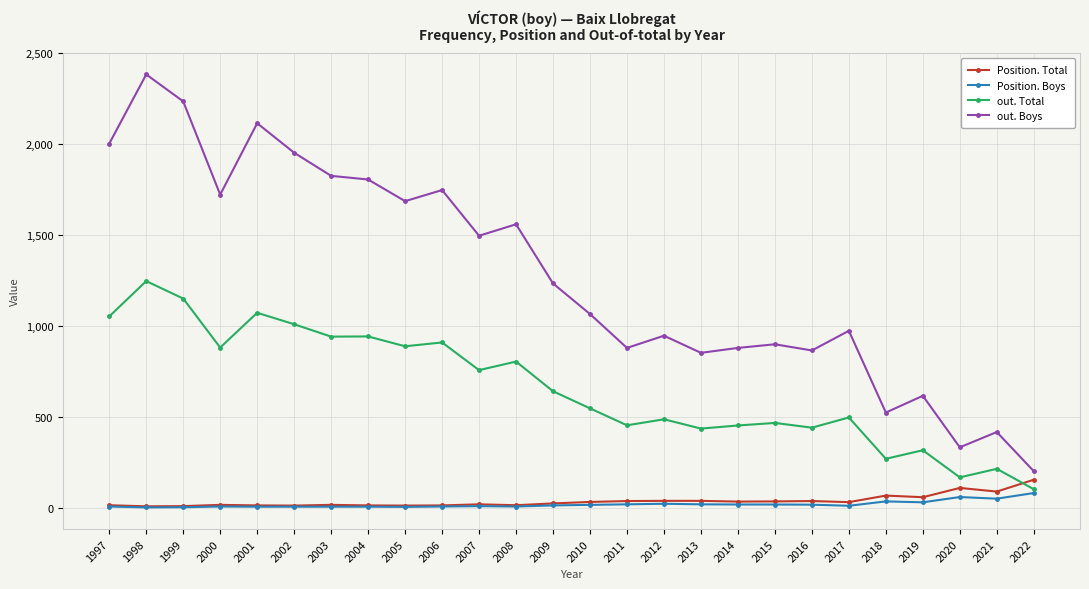

What is the average value of the out. Total series?

662